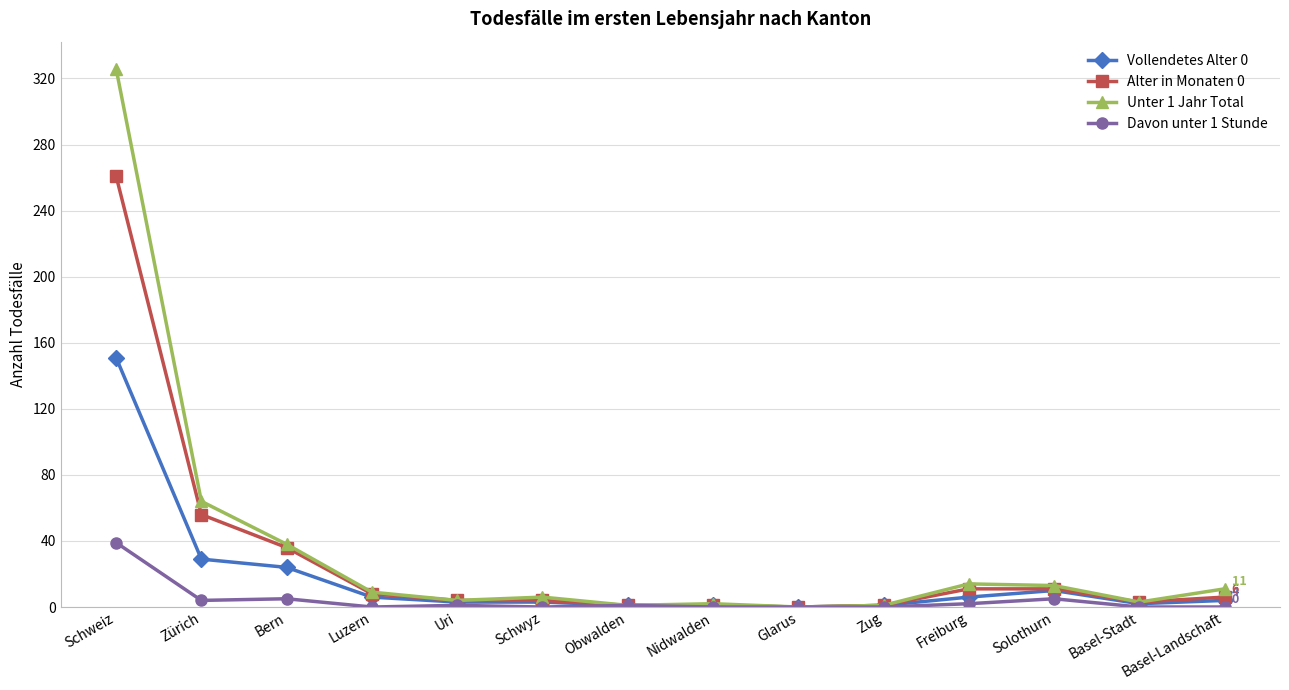

Which series has the largest range (max minus min)?

Unter 1 Jahr Total